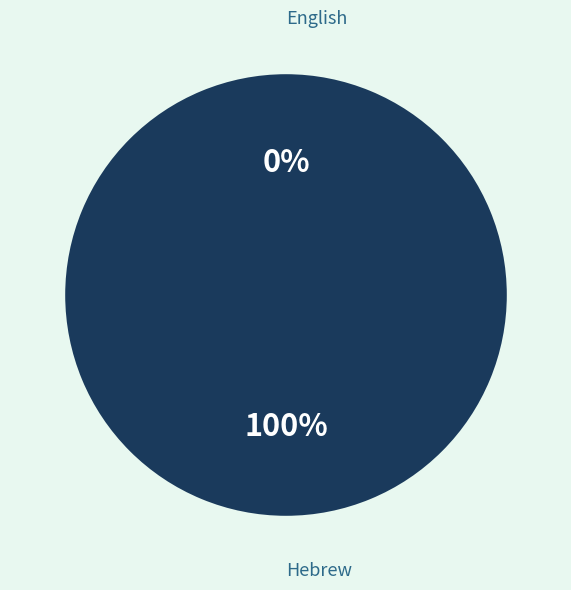

Combined, what portion of the pie is English and Hebrew?

100.0%